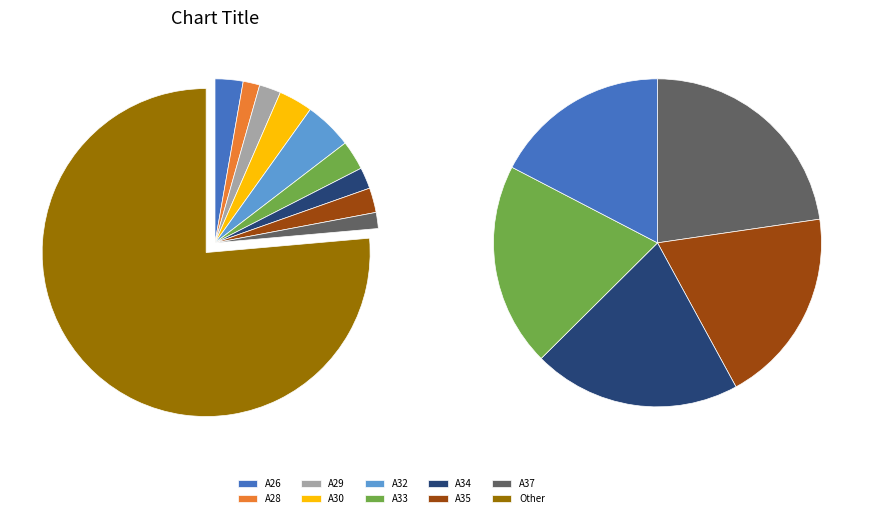

Does any single category account for the majority?

Yes